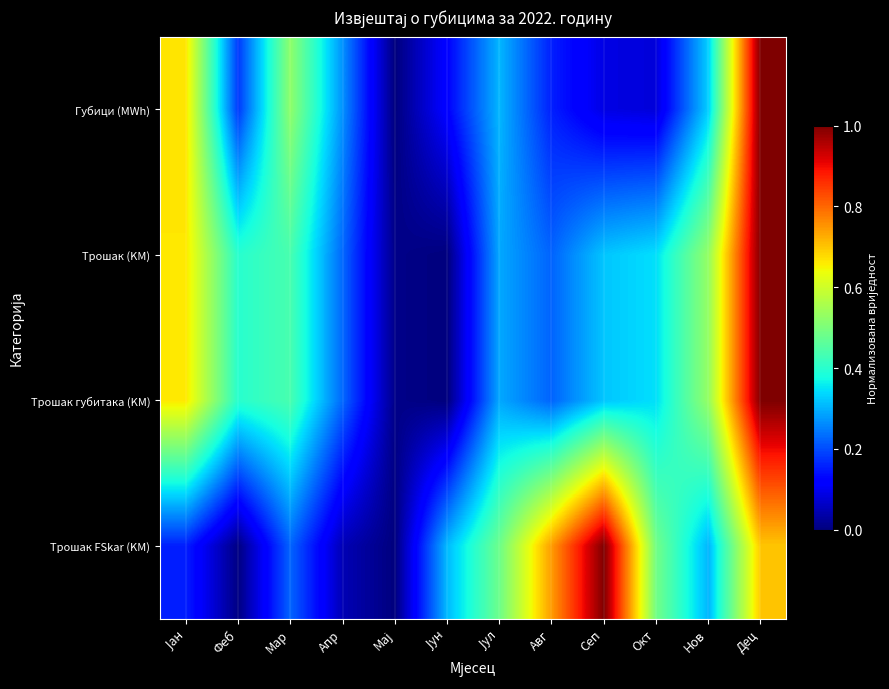

Which series has the largest total across all categories?

Трошак FSkar (KM)